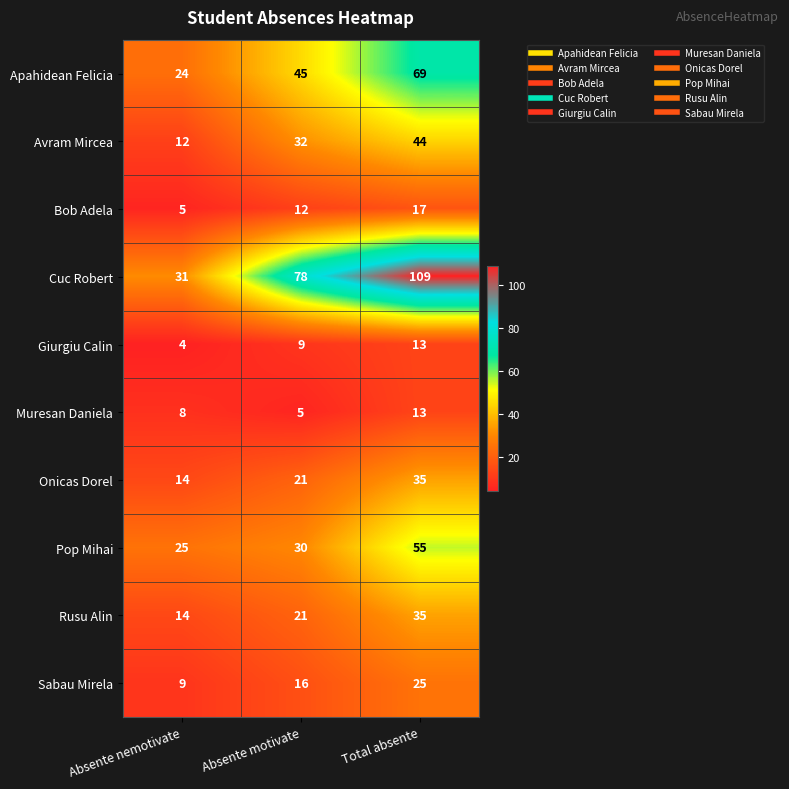

Which label corresponds to the largest value in the chart?

Total absente